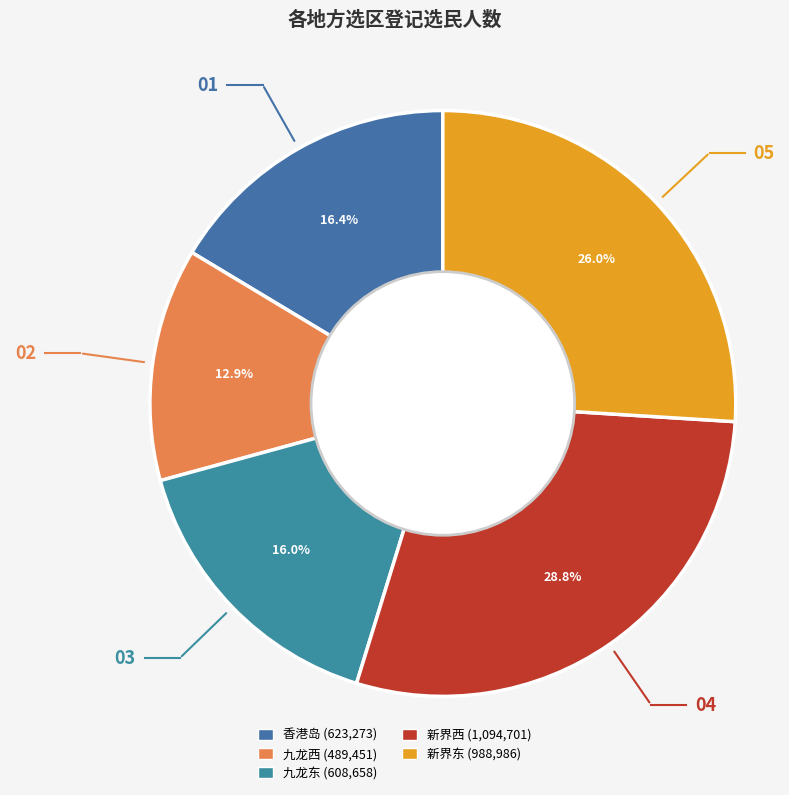

To the nearest percent, what is the combined percentage of 新界西 and 新界东?

55%